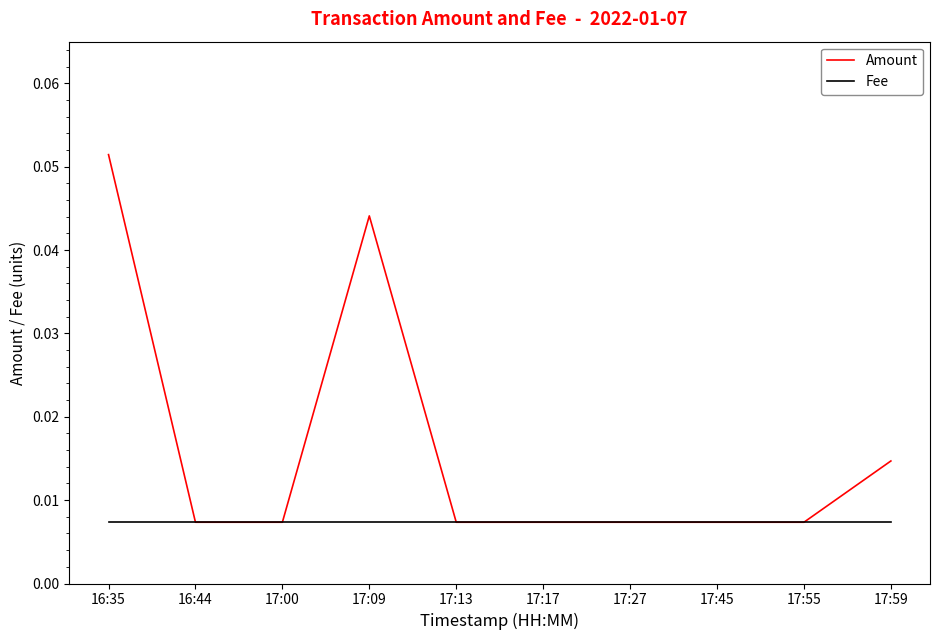

How many lines are shown in the chart?

2